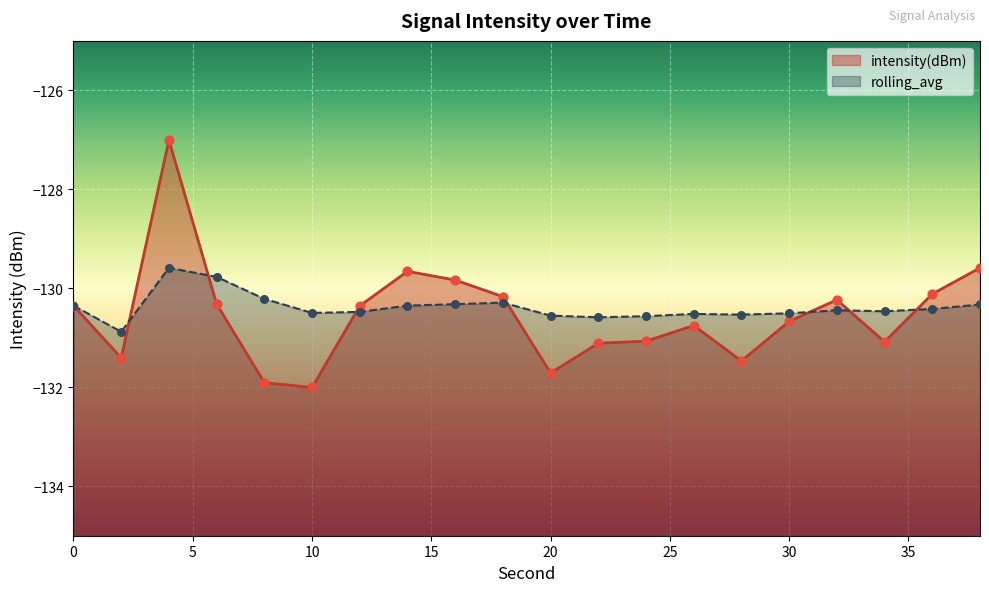

At which category is the sum across all series the highest?

4